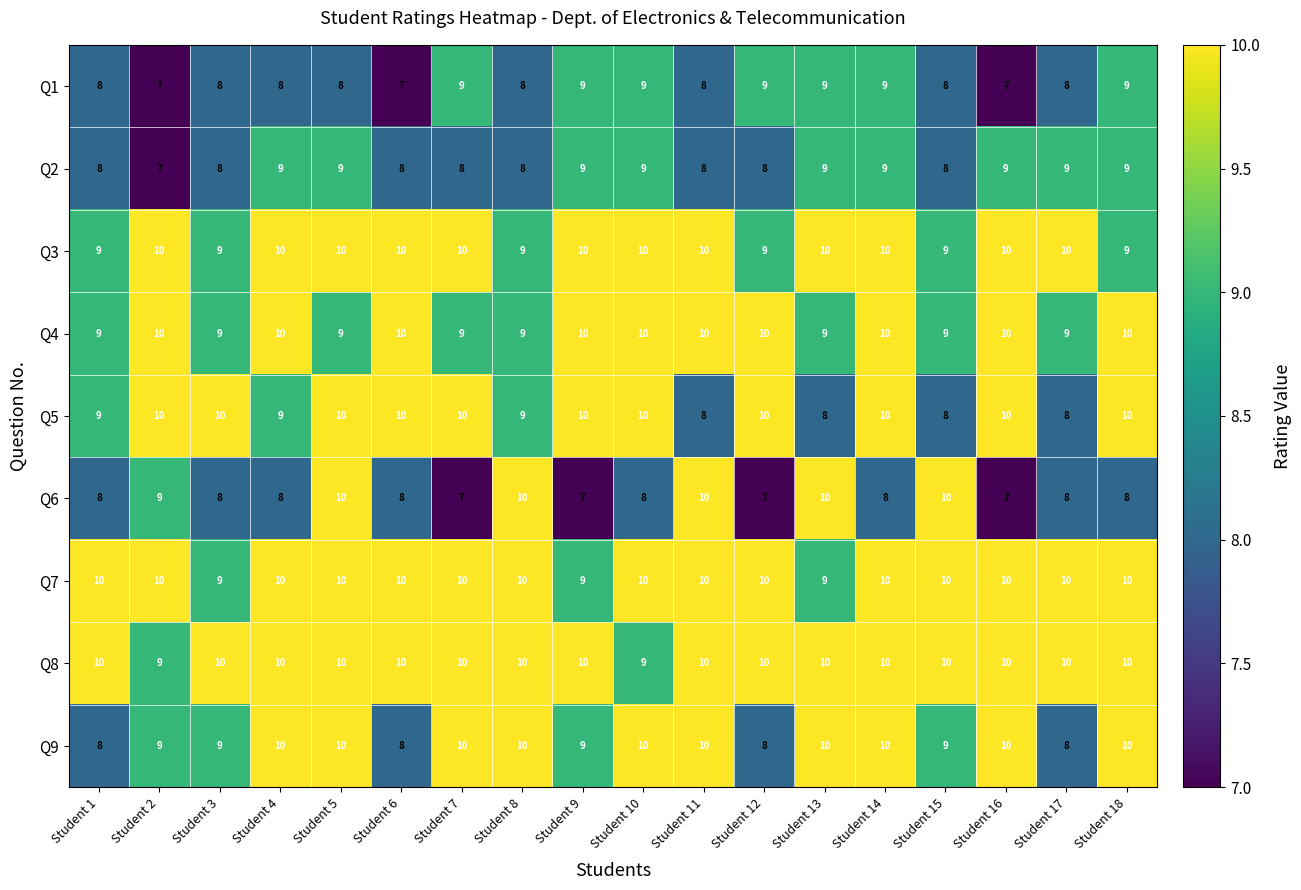

Is it true that Q8 equals 3 at Student 5?

False